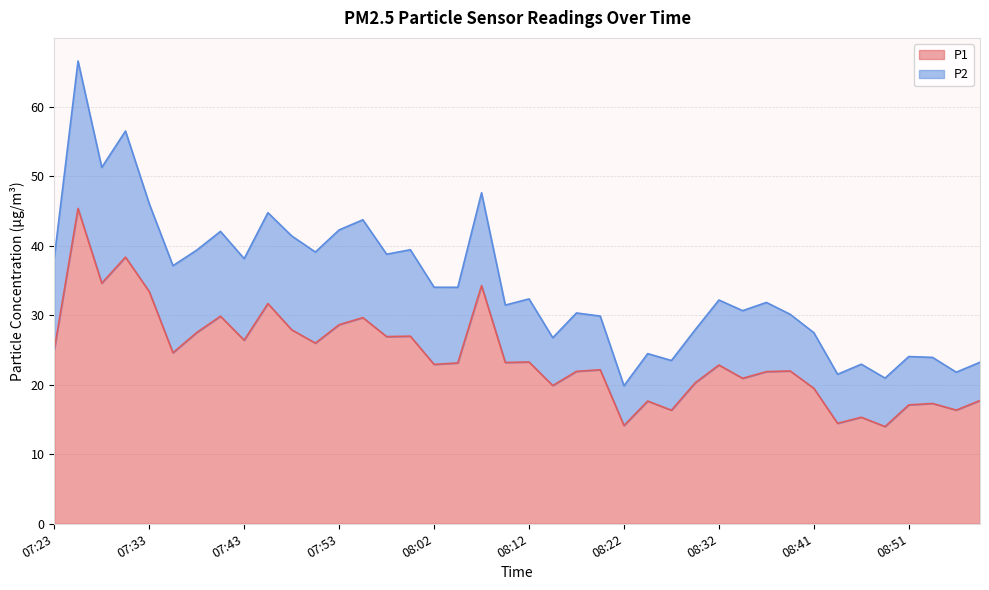

The value at 07:50 is 37.0. True or false?

False